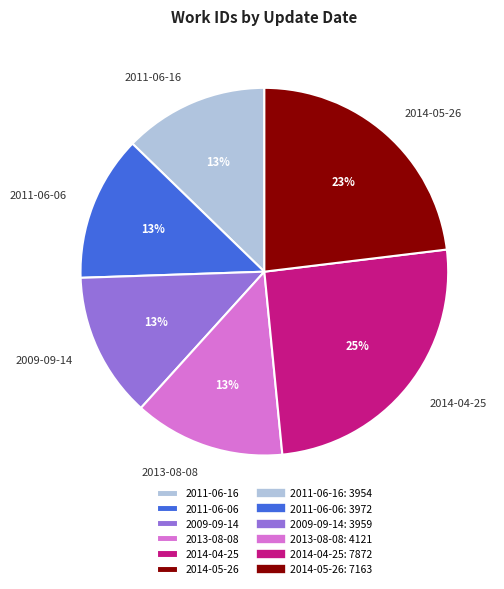

Do 2013-08-08 and 2011-06-16 together represent more than half of the pie?

No